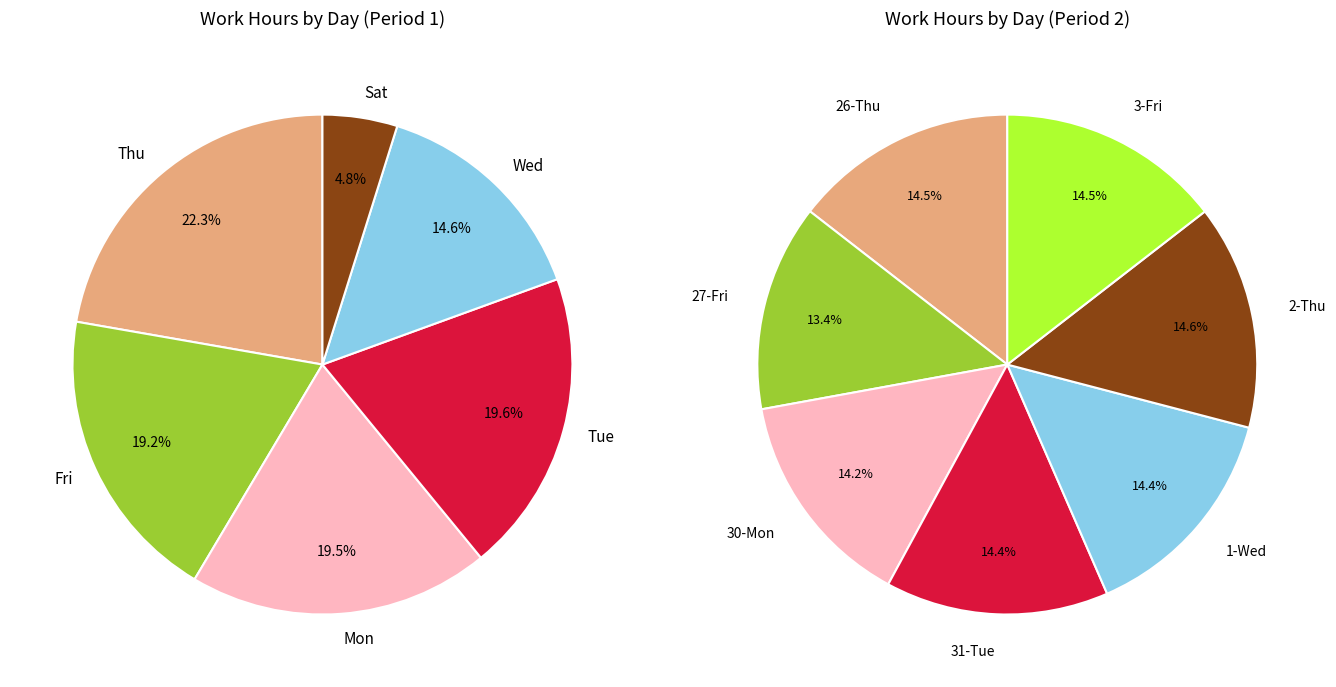

Does 16-Thu account for over 50% of the chart?

No